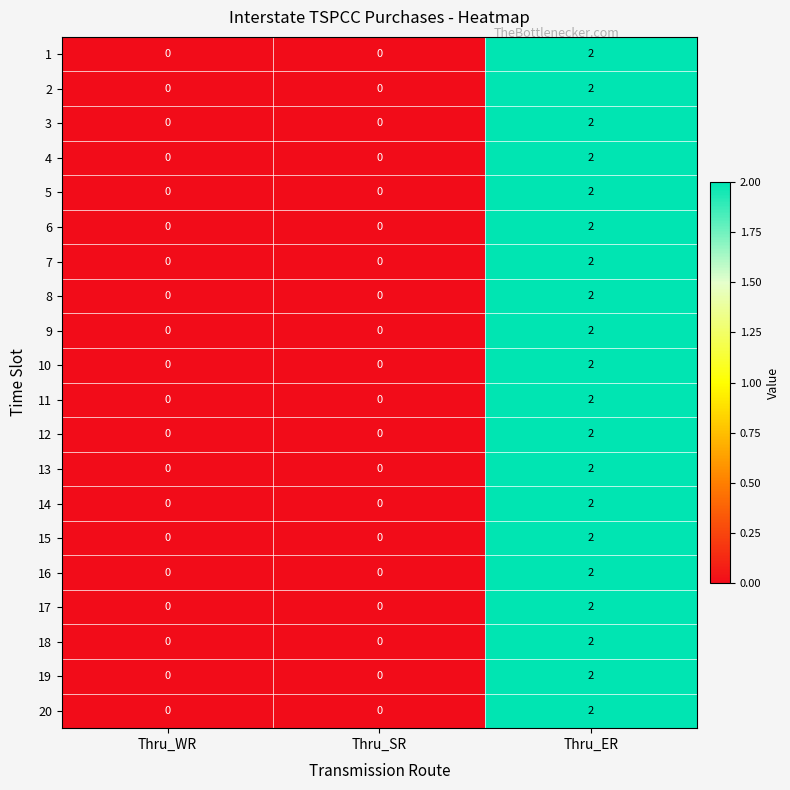

At which category does the chart reach its peak across all series?

Thru_ER